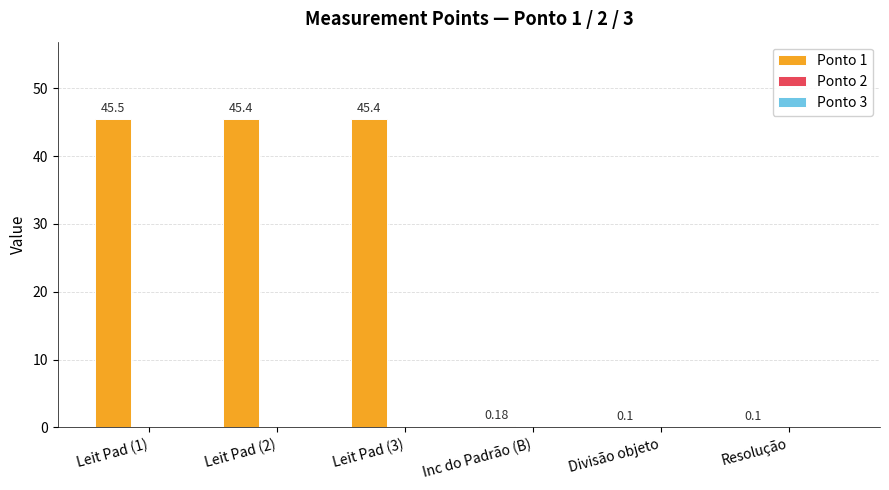

What is the sum of all values?

136.7